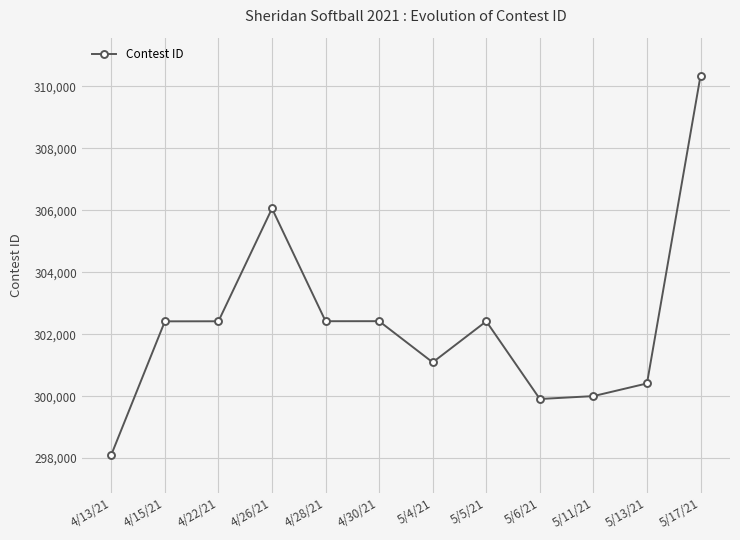

Which label corresponds to the smallest value in the chart?

4/13/21